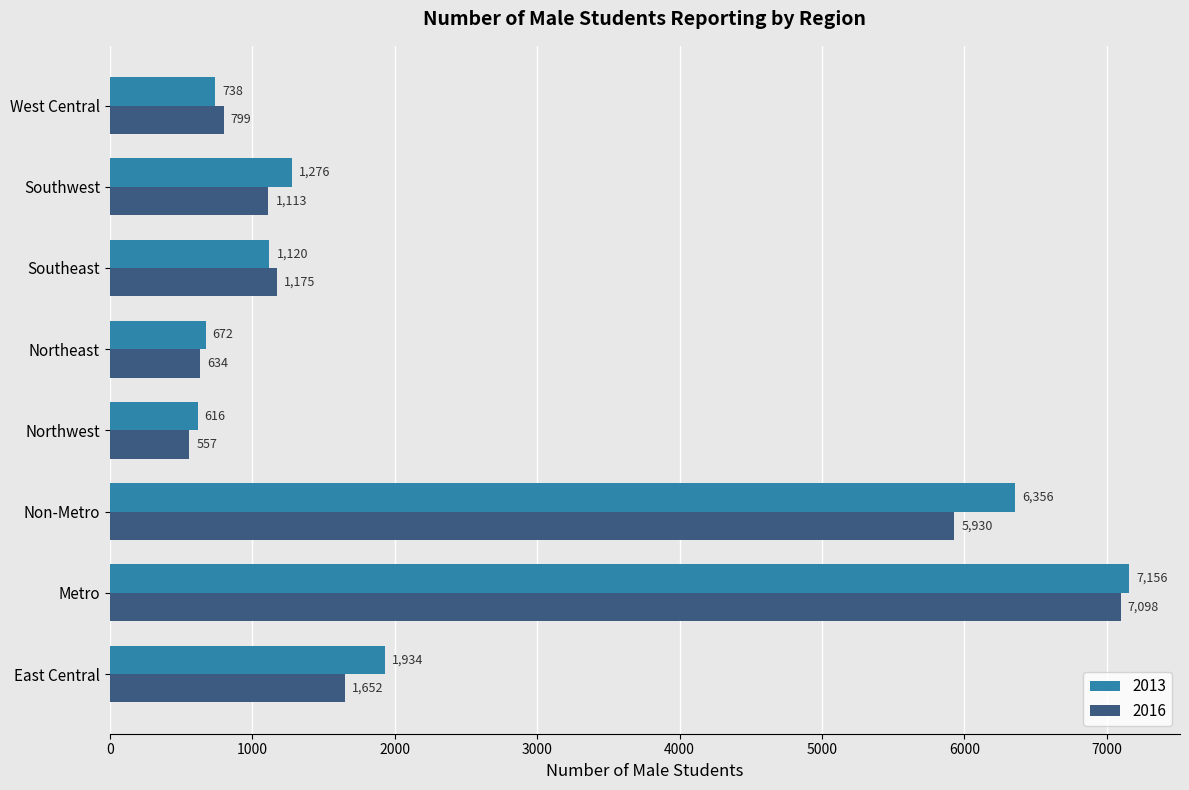

What is the spread (max minus min) of values at Northeast?

38